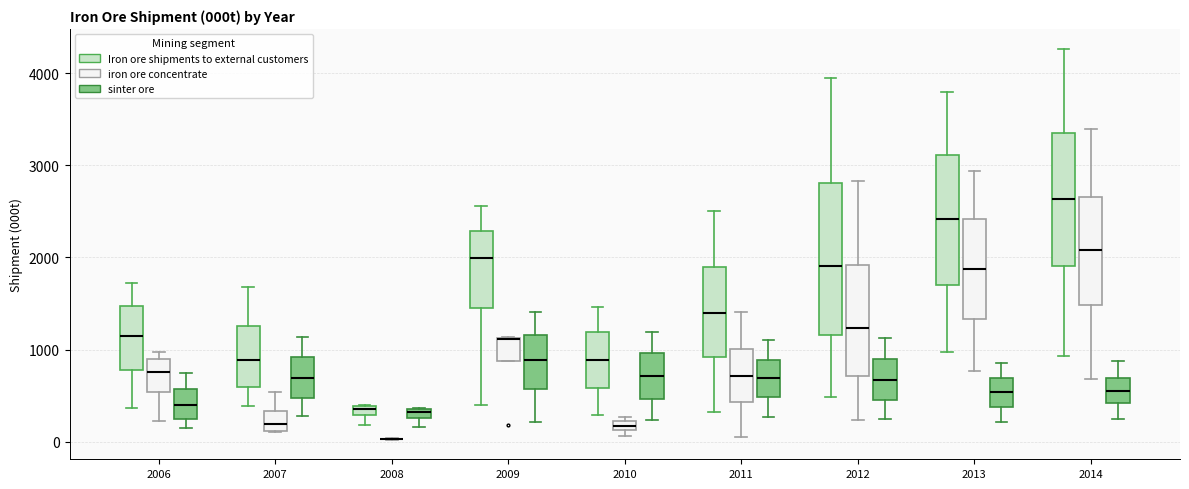

Comparing the boxes themselves (not the whiskers), which one is the tallest?

2012 (Iron ore shipments to external customers)